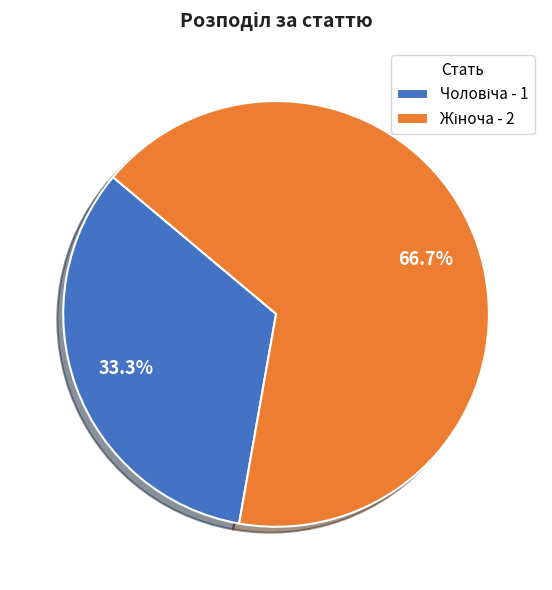

Is there a majority slice in this chart?

Yes